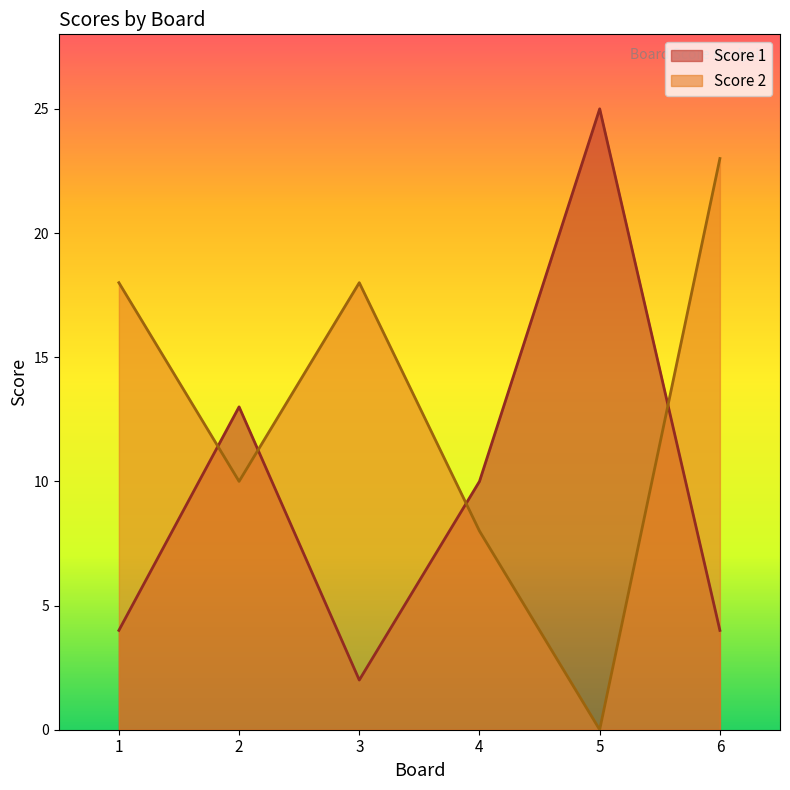

At which label is Score 2 closest to 11?

2